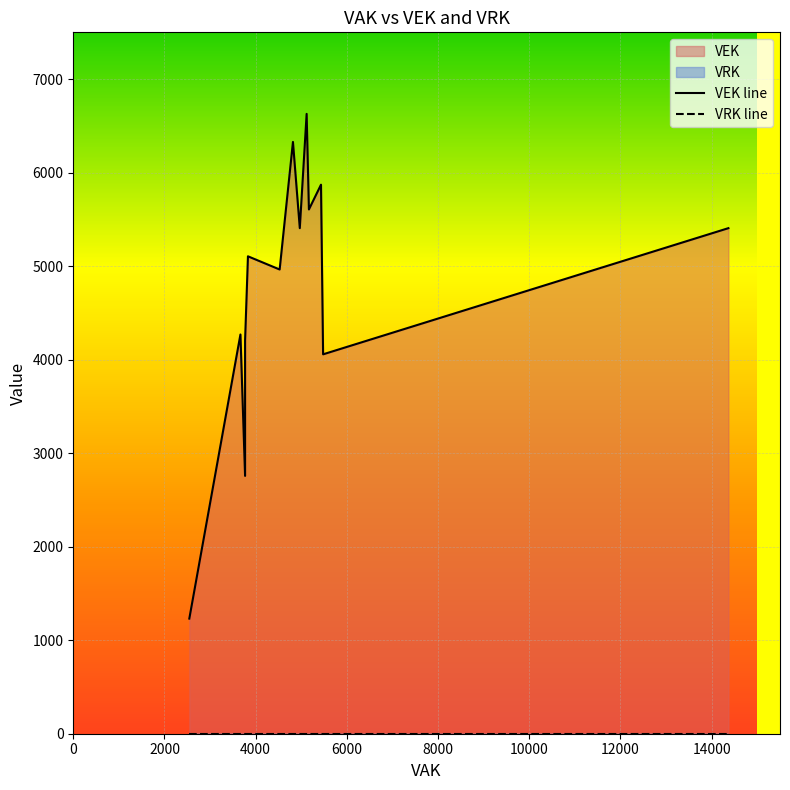

The value of VEK at 4818 is 2278. True or false?

False